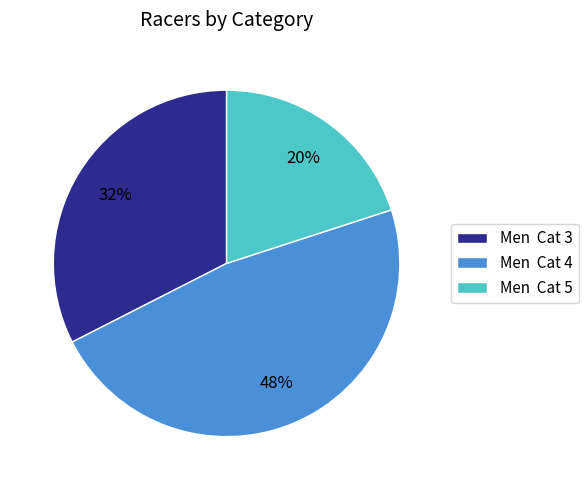

To the nearest percent, what is the average slice percentage?

33%